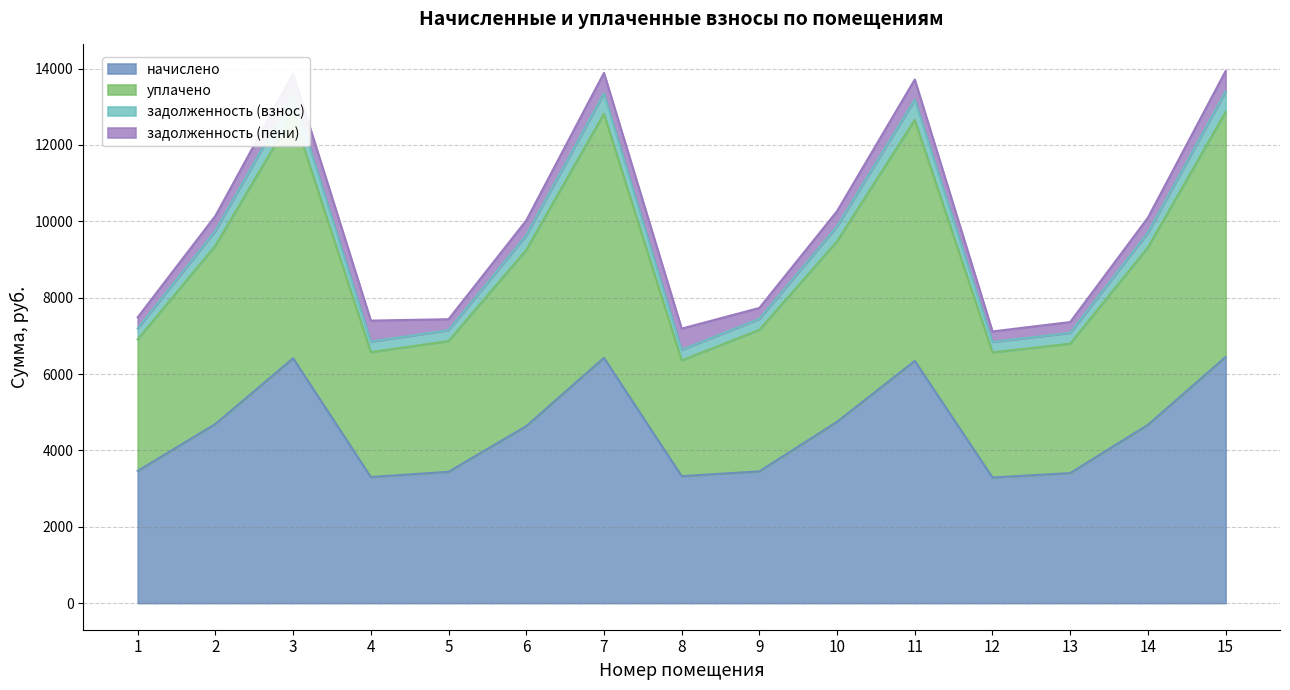

Is it true that начислено equals 6343.1 at 11?

True